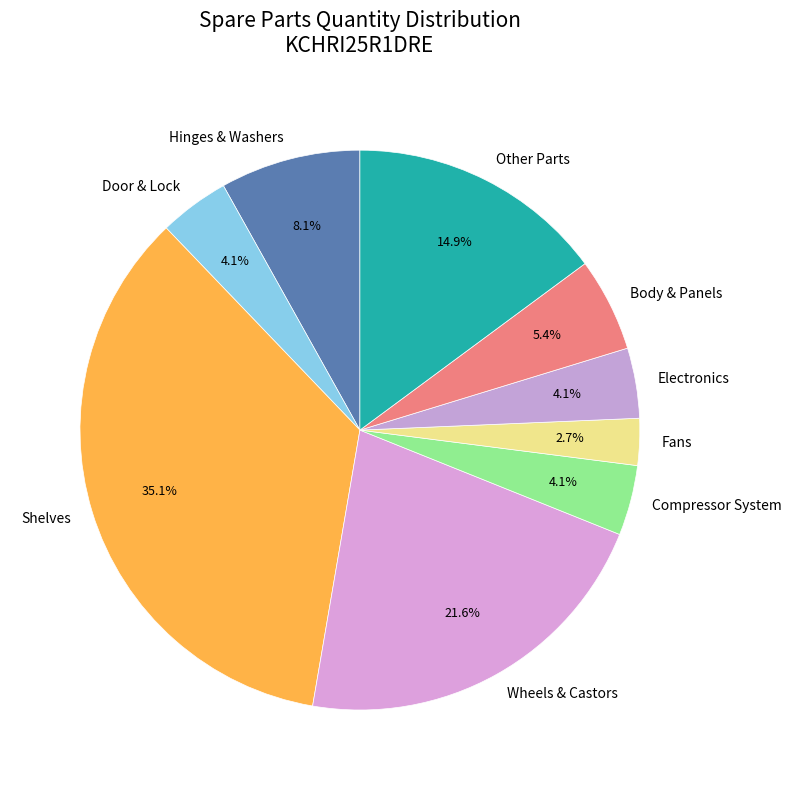

What percentage is NOT represented by Hinges & Washers?

91.9%